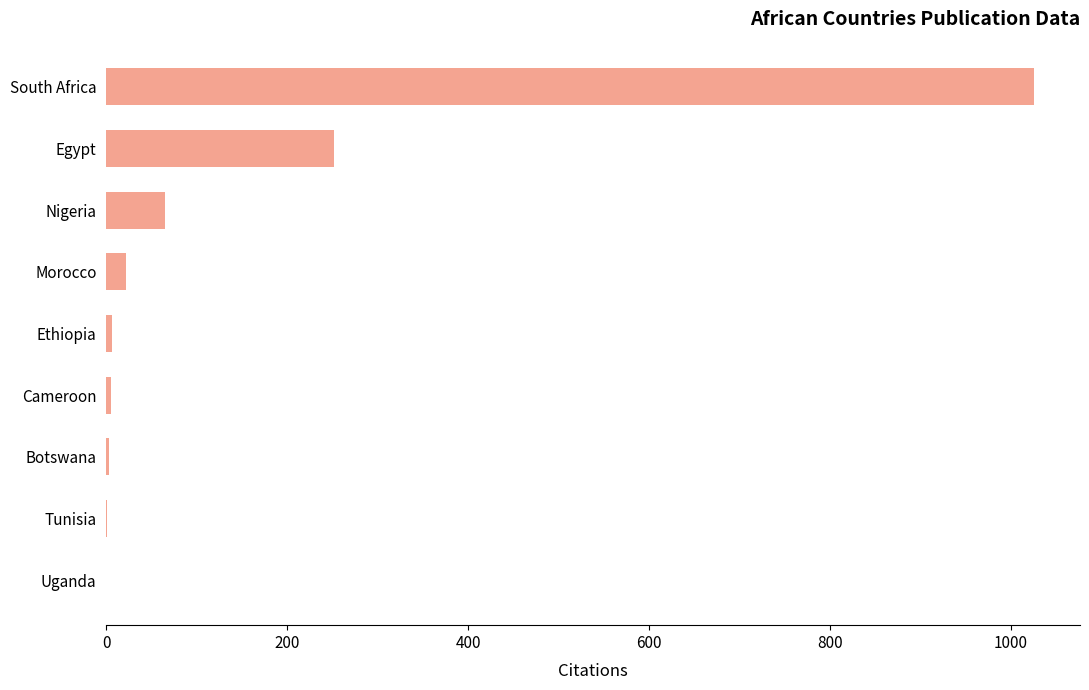

Is it true that the value at Uganda is 0?

True